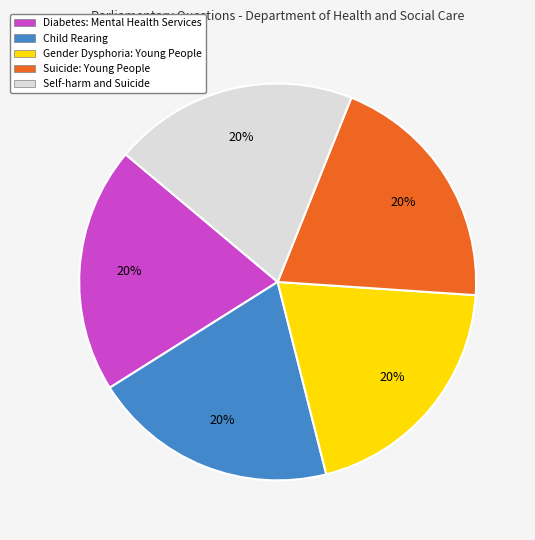

How many slices are in this pie chart?

5